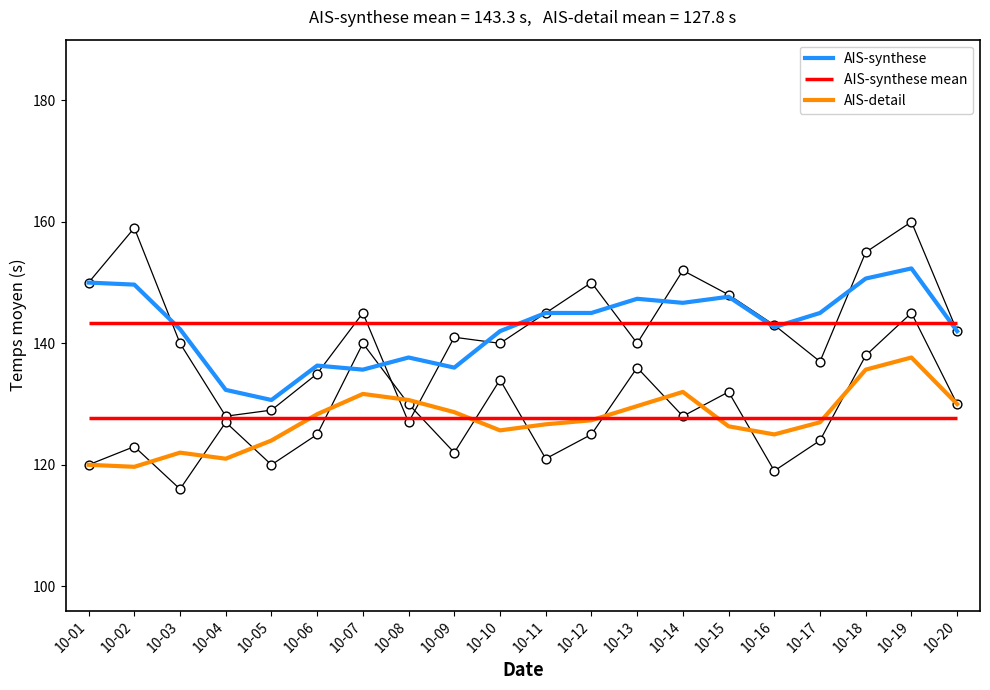

At which label does AIS-detail reach its peak?

10-19